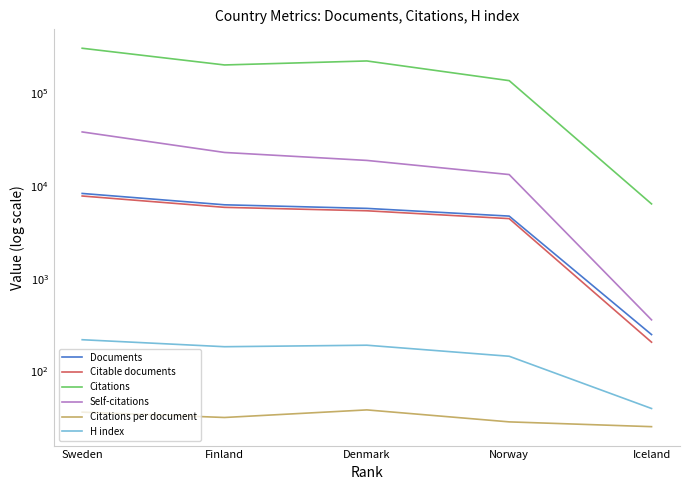

What is the lowest value of the Self-citations series?

360.0